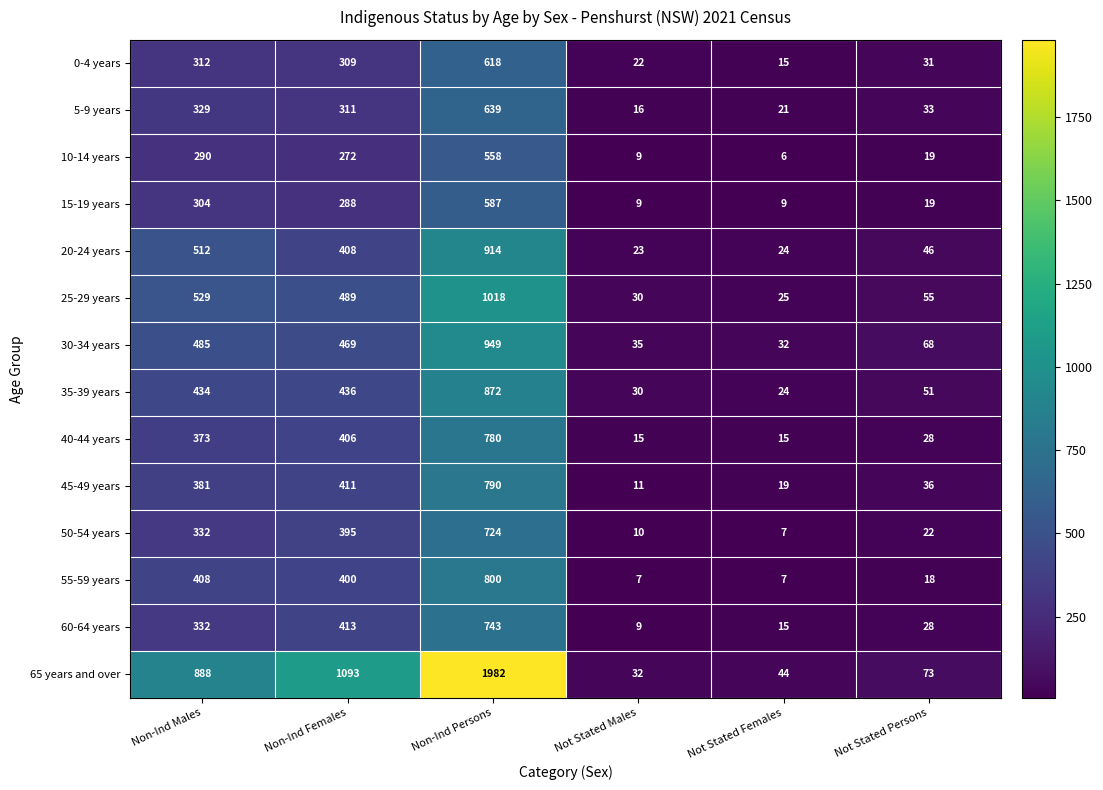

What is the difference between the second highest and second lowest values in the 20-24 years series?

488